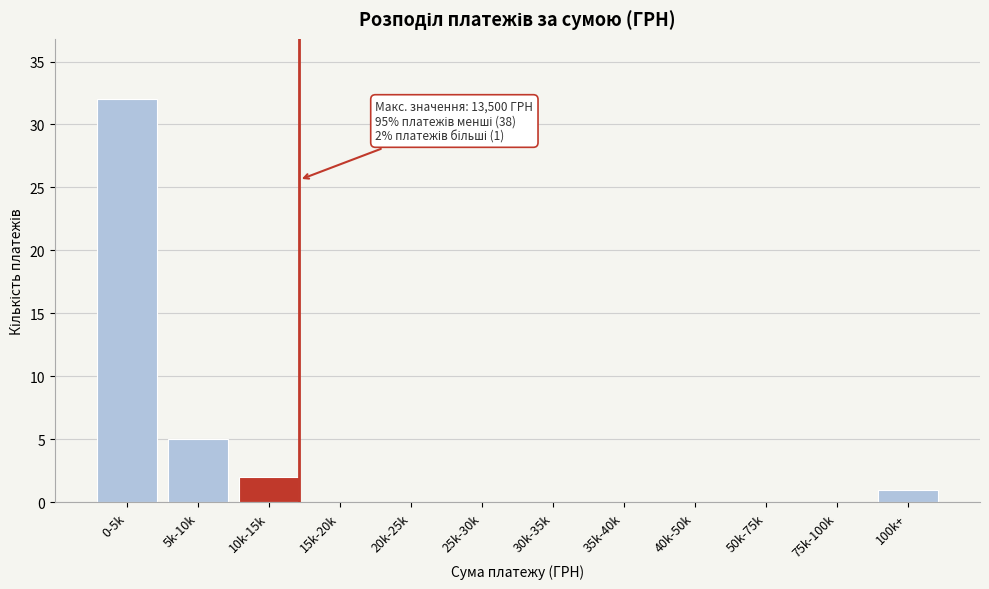

Reading left to right, list all the values displayed in this chart.

0-5k=32	5k-10k=5	10k-15k=2	15k-20k=0	20k-25k=0	25k-30k=0	30k-35k=0	35k-40k=0	40k-50k=0	50k-75k=0	75k-100k=0	100k+=1